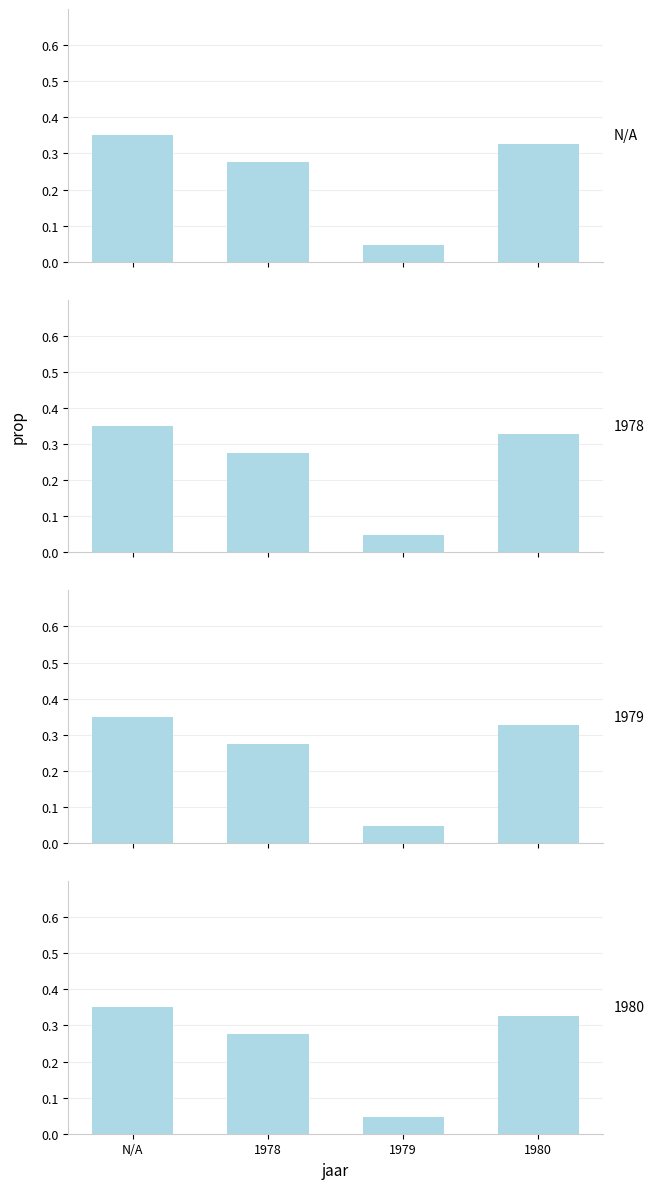

At which label is the value closest to 0?

1979